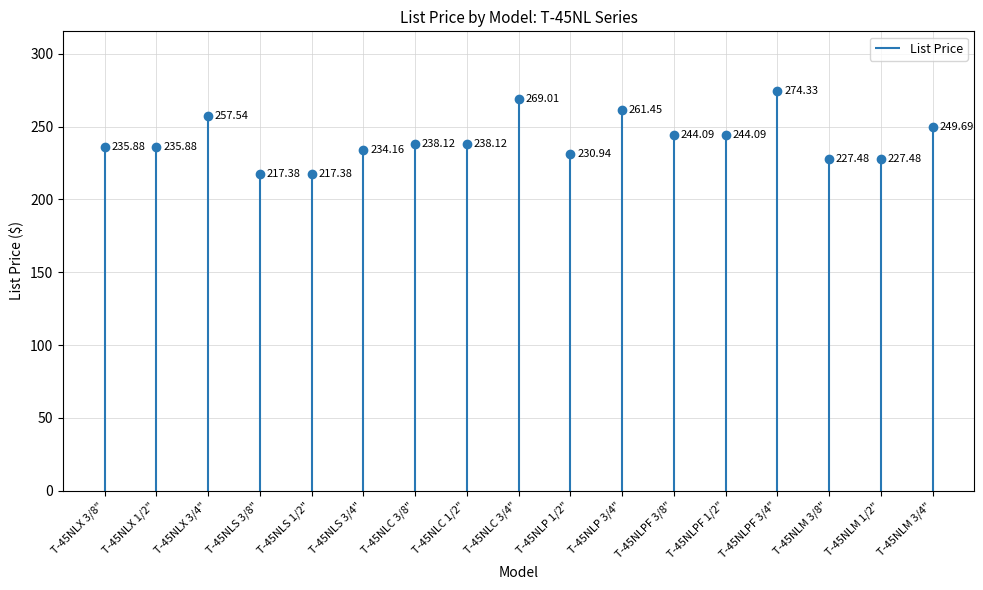

At which category does the chart reach its peak across all series?

T-45NLPF 3/4"